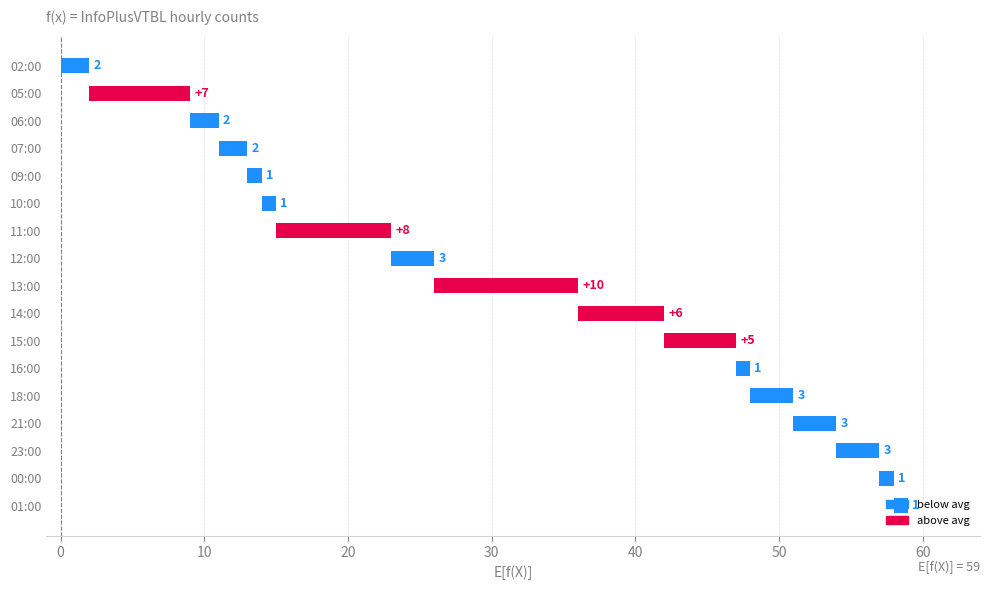

Does the chart contain stacked bars?

No